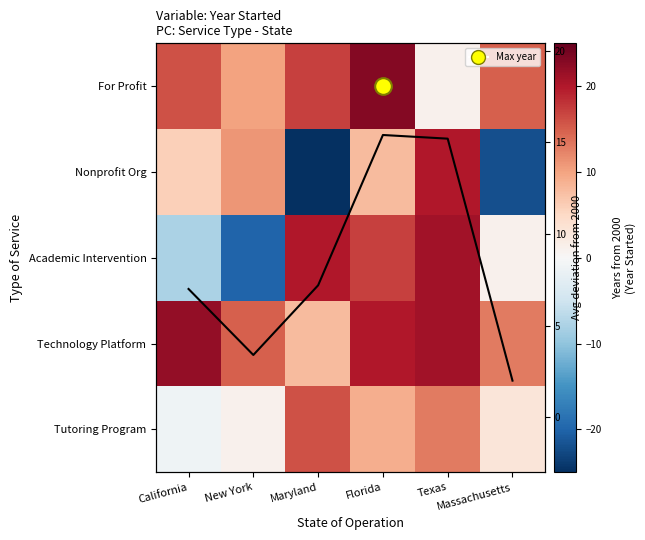

True or false: Tutoring Program has a value of 3.0 at Massachusetts.

True